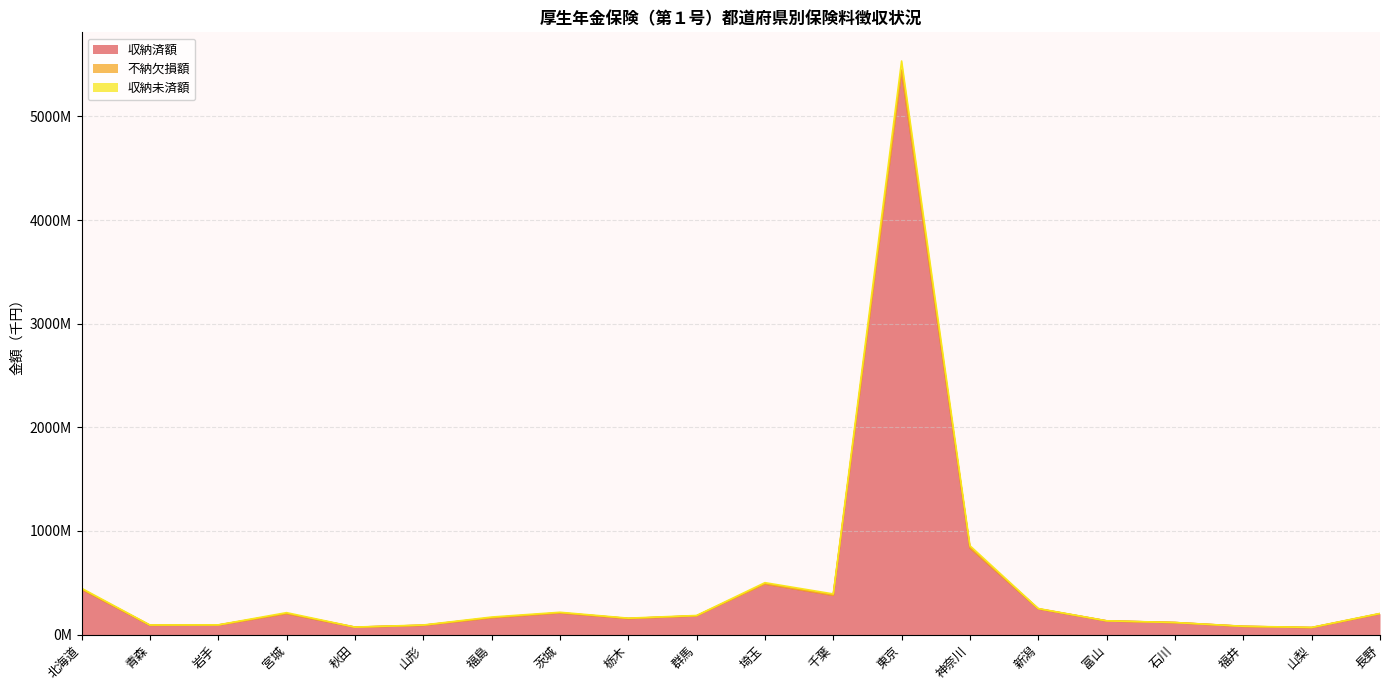

At which category is the sum across all series the highest?

東京